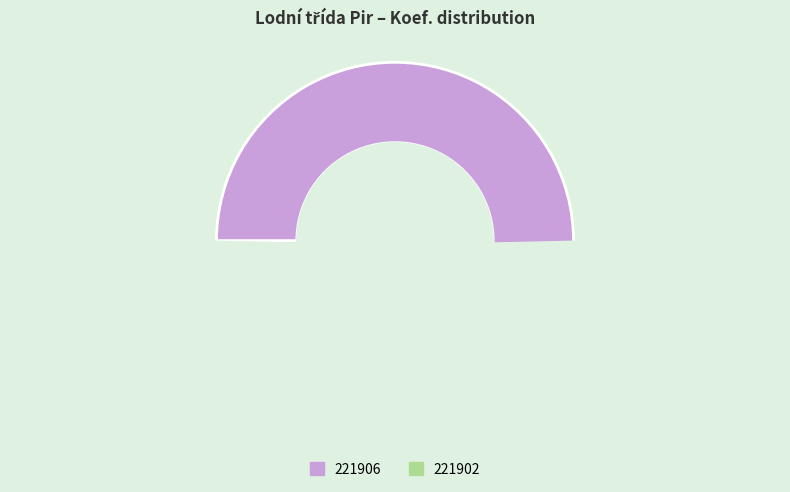

Between 221906 and 221902, which is larger?

221906